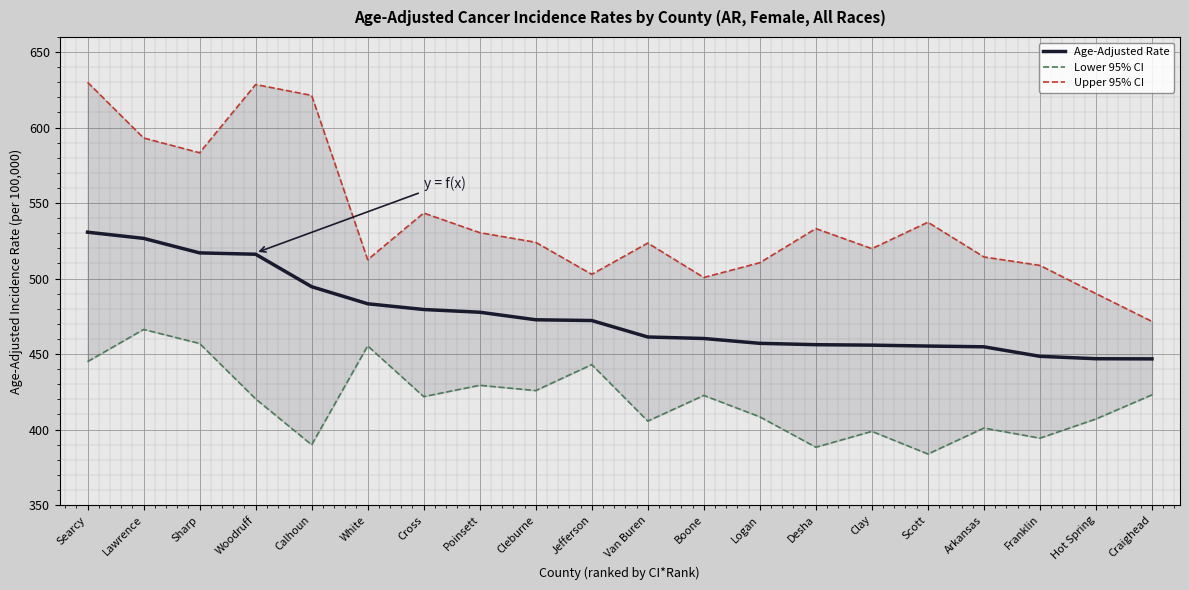

The value of Lower 95% CI at Boone is 422.6. True or false?

True